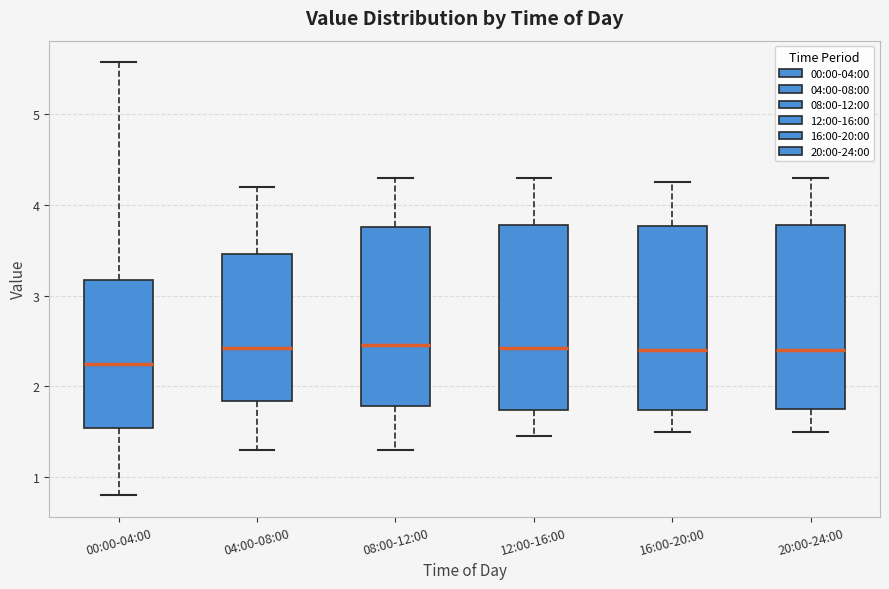

Where does the lower whisker of the box for 00:00-04:00 end on the y-axis? The values are not printed on the chart, so give them approximately, as read against the axis.

0.8